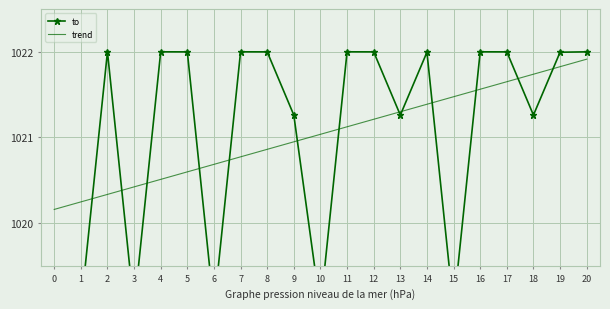

Where is trend nearest to the value 1021?

10